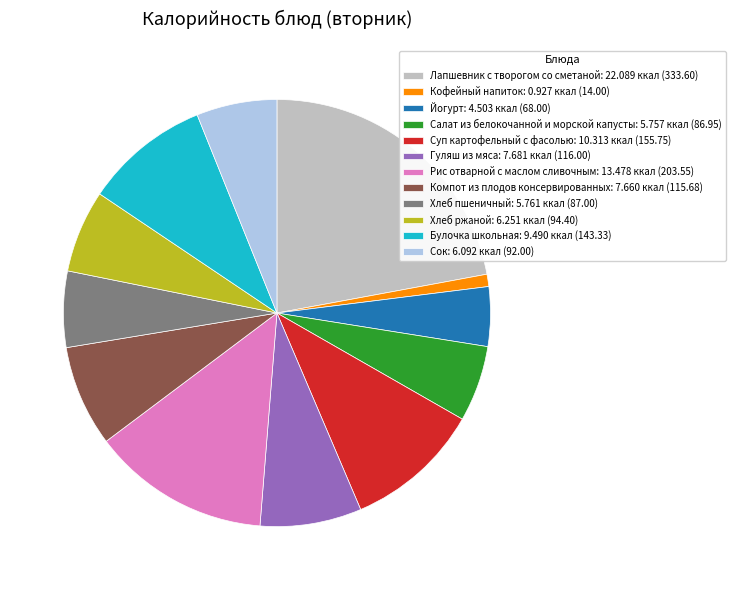

Does Лапшевник с творогом со сметаной account for over 50% of the chart?

No